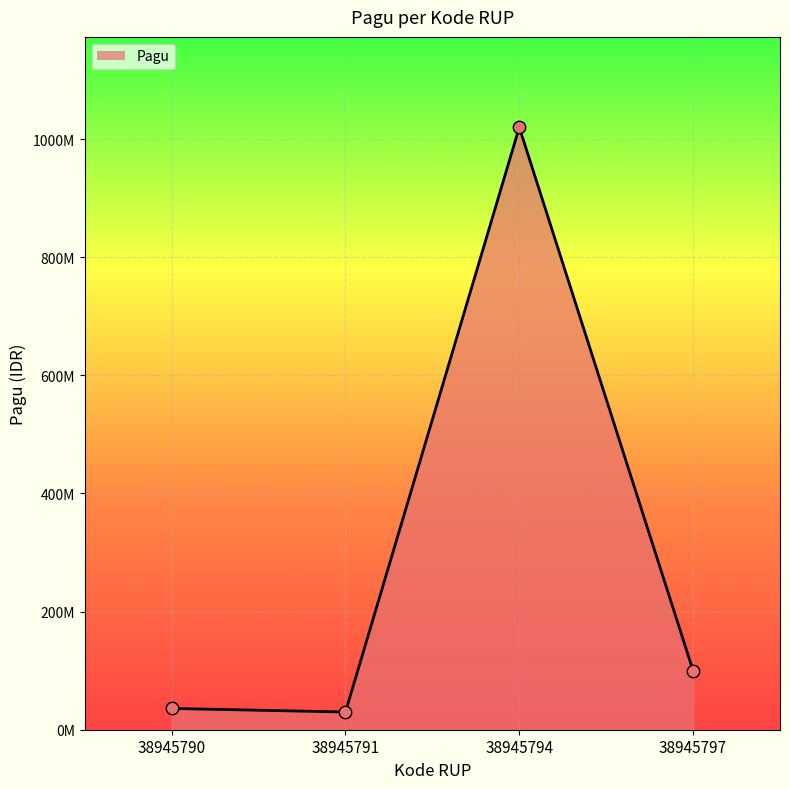

What is the change in value from 38945791 to 38945794?

+990000000